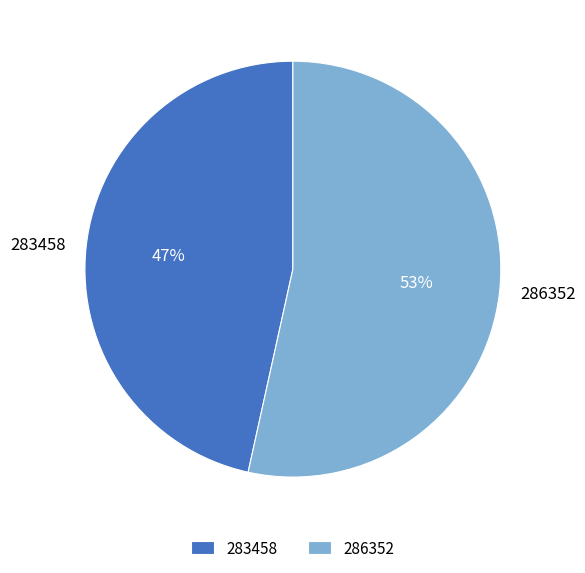

Count the number of slices in the pie.

2